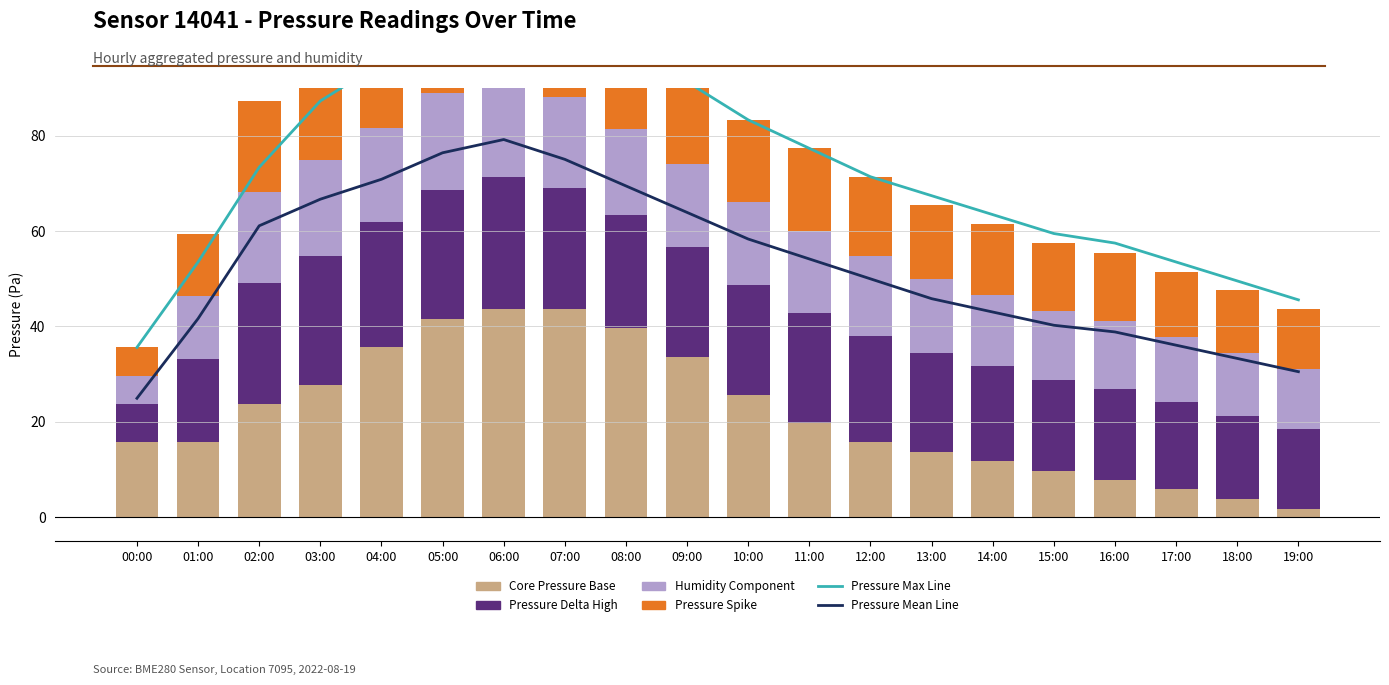

Reading left to right, what are all the values shown in this chart?

Pressure Max Line: 35.6	53.5	73.4	87.3	95.2	103.2	111.1	109.2	99.2	91.3	83.3	77.3	71.4	67.4	63.4	59.5	57.5	53.5	49.5	45.6
Pressure Mean Line: 24.9	41.6	61.1	66.7	70.9	76.4	79.2	75.0	69.5	63.9	58.3	54.1	50.0	45.8	43.0	40.2	38.8	36.0	33.3	30.5
Core Pressure Base: 15.7	15.7	23.7	27.7	35.6	41.6	43.6	43.6	39.6	33.6	25.7	19.7	15.7	13.7	11.8	9.8	7.8	5.8	3.8	1.8
Pressure Delta High: 7.9	17.5	25.4	27.0	26.3	27.0	27.8	25.5	23.9	23.1	23.1	23.1	22.3	20.7	19.9	19.1	19.1	18.3	17.5	16.7
Humidity Component: 6.0	13.1	19.1	20.3	19.7	20.3	20.9	19.1	17.9	17.3	17.3	17.3	16.7	15.5	14.9	14.3	14.3	13.7	13.1	12.5
Pressure Spike: 6.0	13.1	19.1	20.3	19.7	20.3	20.9	19.1	17.9	17.3	17.3	17.3	16.7	15.5	14.9	14.3	14.3	13.7	13.1	12.5